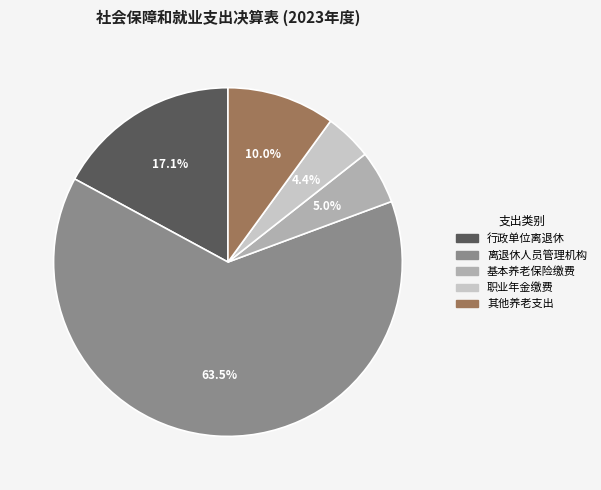

Rank the categories by value from lowest to highest.

职业年金缴费, 基本养老保险缴费, 其他养老支出, 行政单位离退休, 离退休人员管理机构